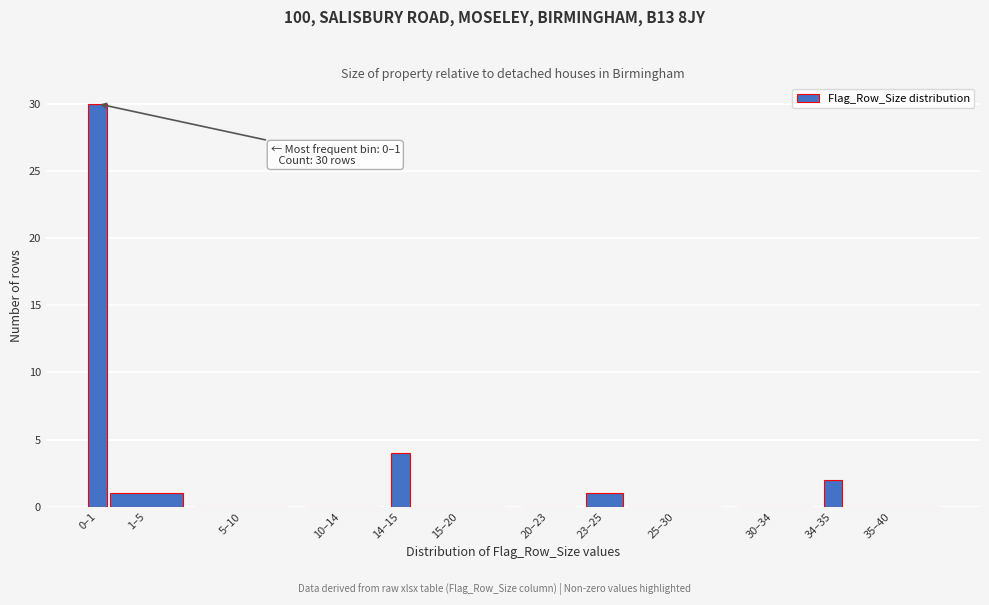

Reading left to right, what are all the values shown in this chart?

0–1=30	1–5=1	5–10=0	10–14=0	14–15=4	15–20=0	20–23=0	23–25=1	25–30=0	30–34=0	34–35=2	35–40=0